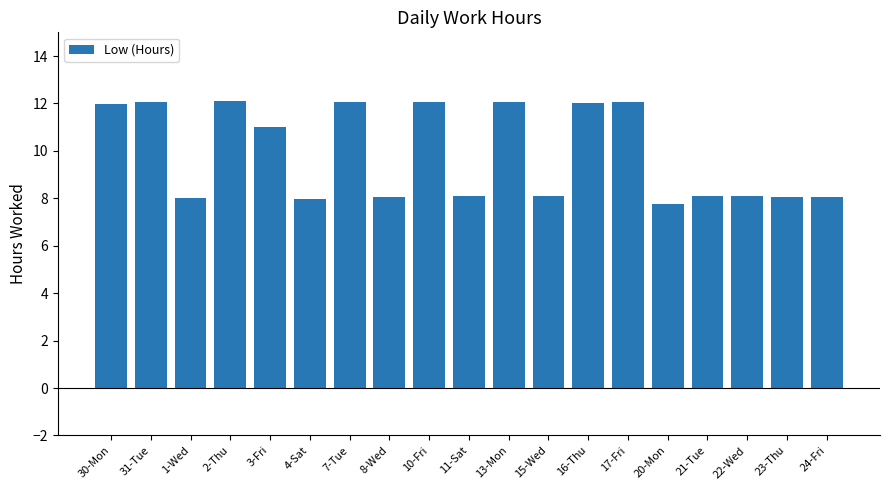

Approximately how many times larger is the value at 8-Wed compared to 31-Tue?

0.7